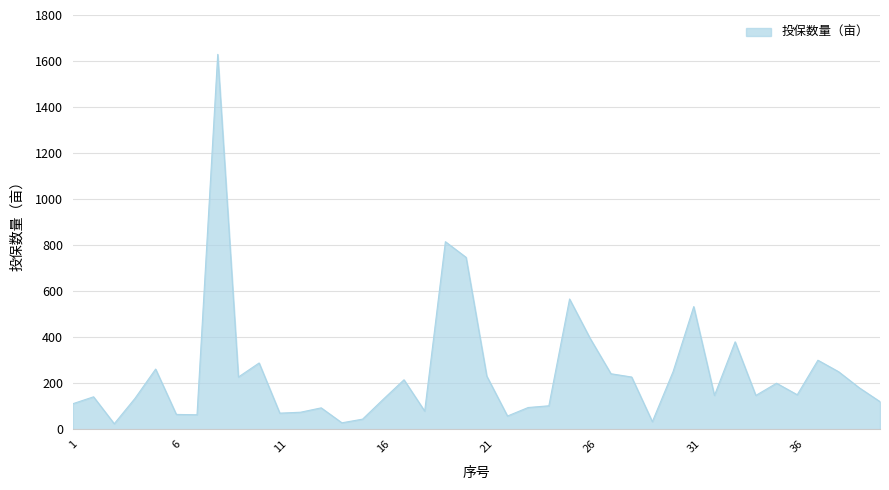

What is the greatest value displayed?

1629.0